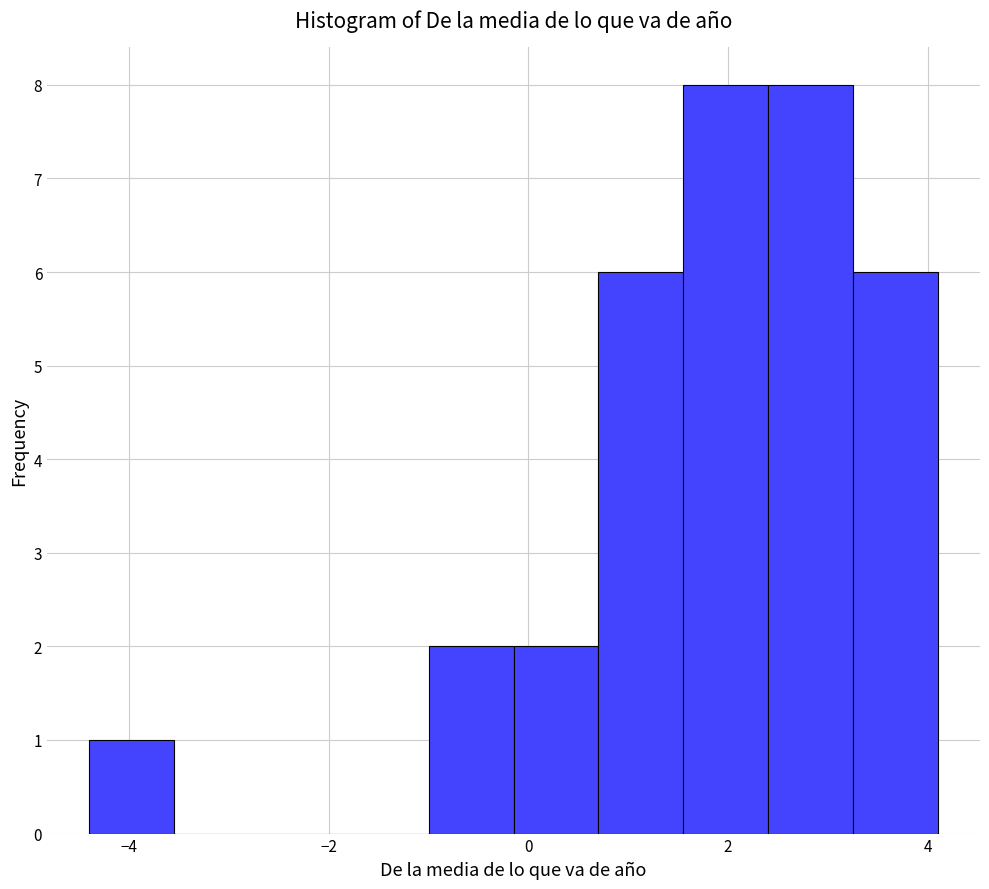

Reading left to right, transcribe this chart: for each bar, give the range it covers on the x-axis and its height. Neither the bar edges nor the heights are printed on the chart, so give them approximately, as read against the axes.

-4.40 to -3.55: 1
-3.55 to -2.70: 0
-2.70 to -1.85: 0
-1.85 to -1.00: 0
-1.00 to -0.15: 2
-0.15 to 0.70: 2
0.70 to 1.55: 6
1.55 to 2.40: 8
2.40 to 3.25: 8
3.25 to 4.10: 6